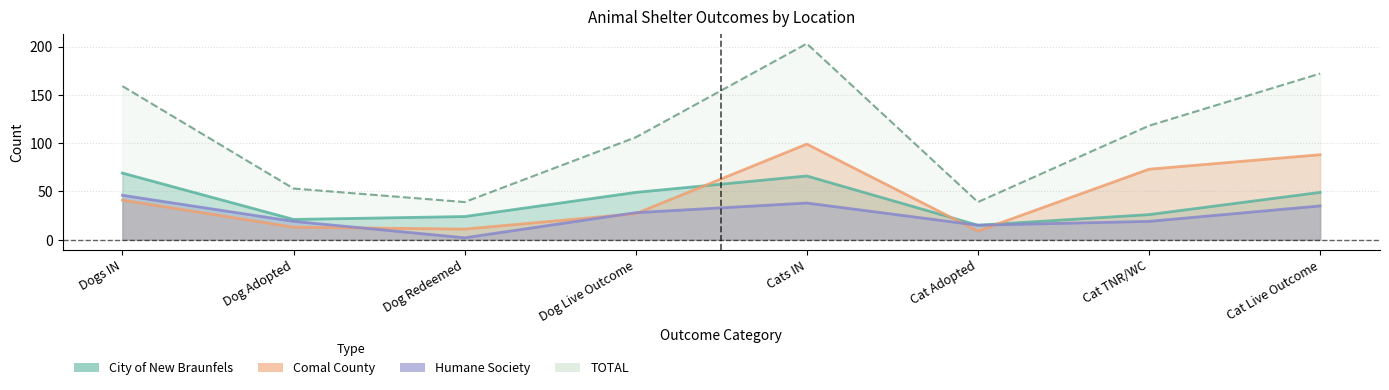

The City of New Braunfels series shows 116 at Cats IN. True or false?

False